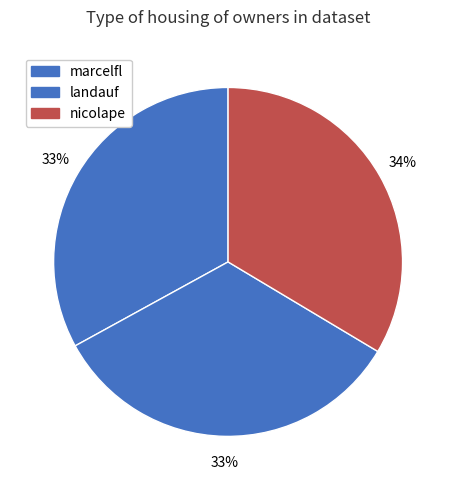

What is the total percentage of landauf and marcelfl?

66.4%